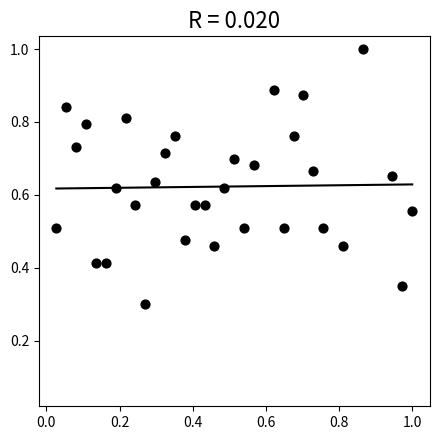

What is the range of X values (max minus min)?

1.0